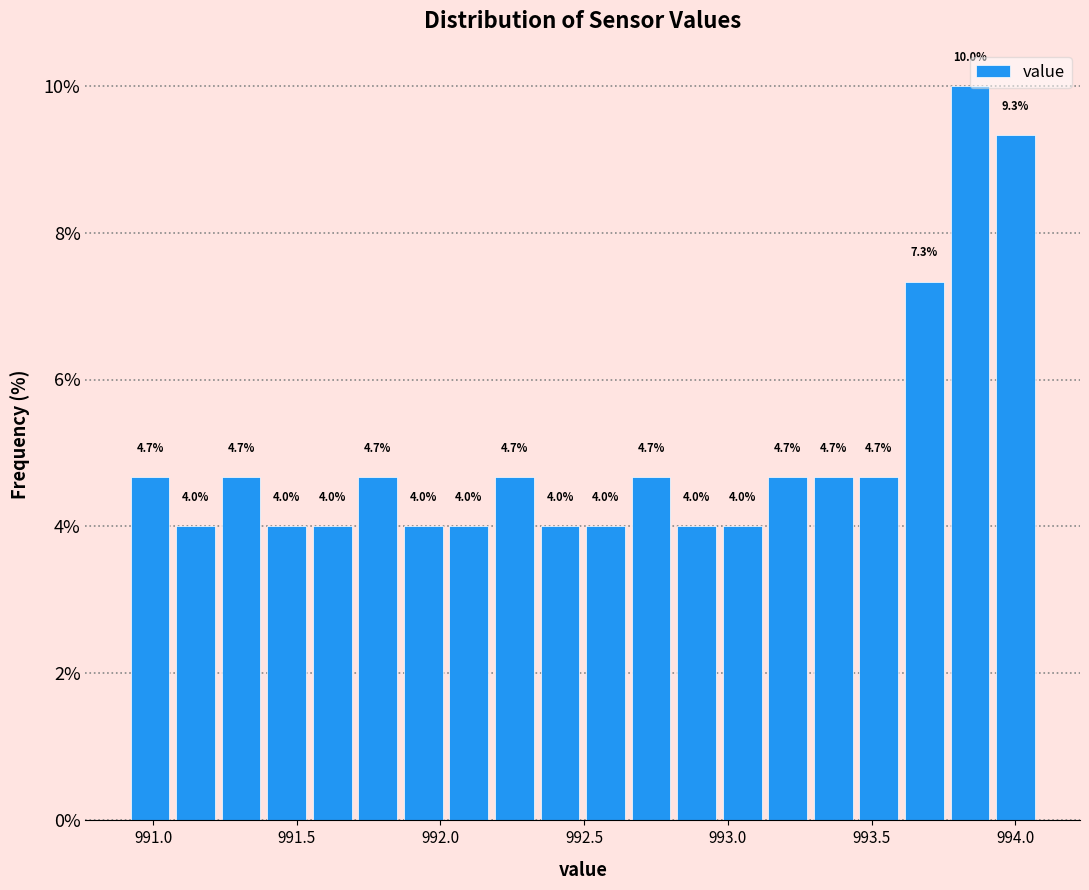

Around what value on the x-axis is the tallest bar? Give the approximate position of its centre, as read against the axis.

993.85